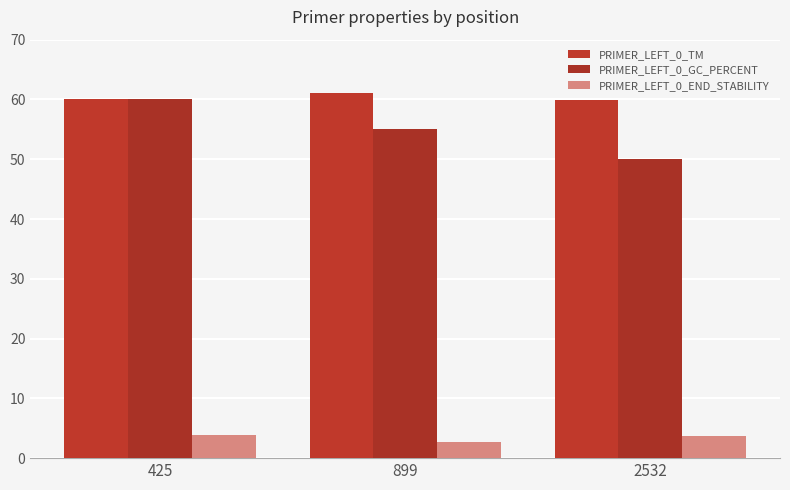

What is the value of the PRIMER_LEFT_0_TM bar at the 1st from the left?

60.0